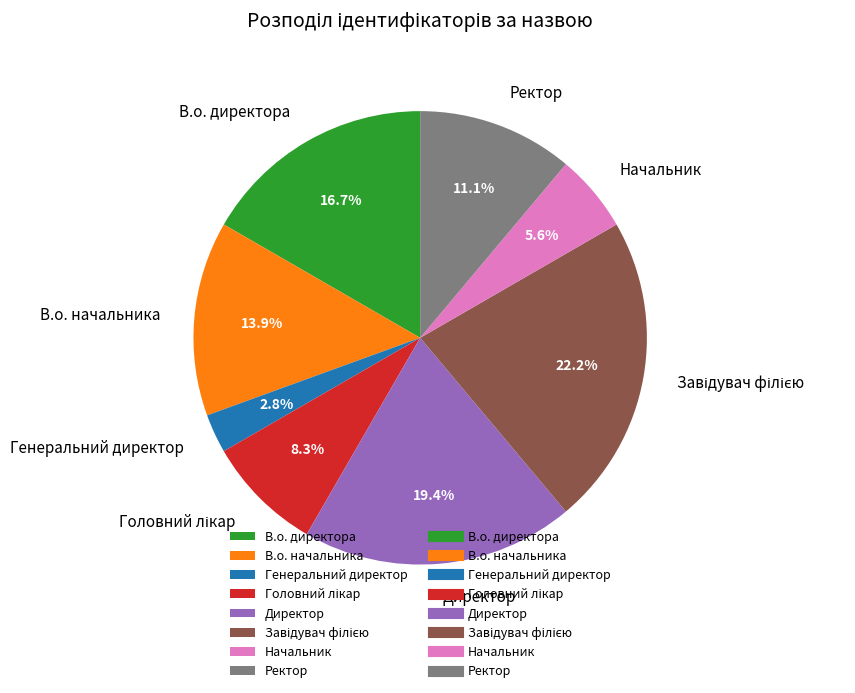

What is the ratio of the value at Ректор to the value at Директор?

0.6